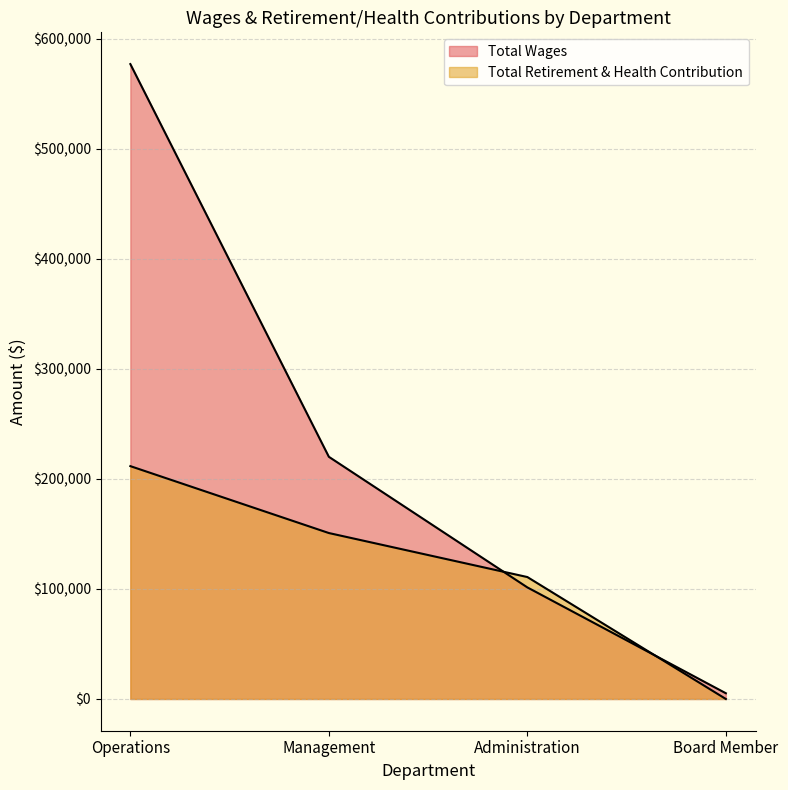

The Total Wages series shows 576932 at Operations. True or false?

True